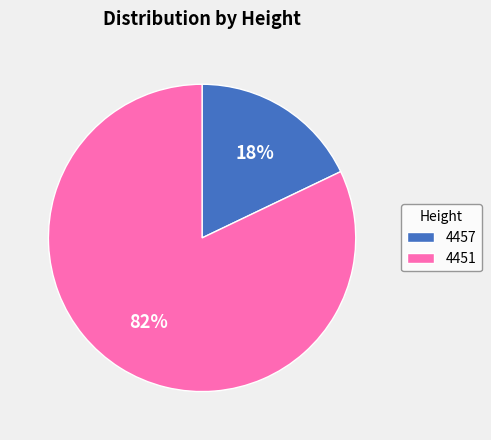

To the nearest percent, what is the combined percentage of 4457 and 4451?

100%